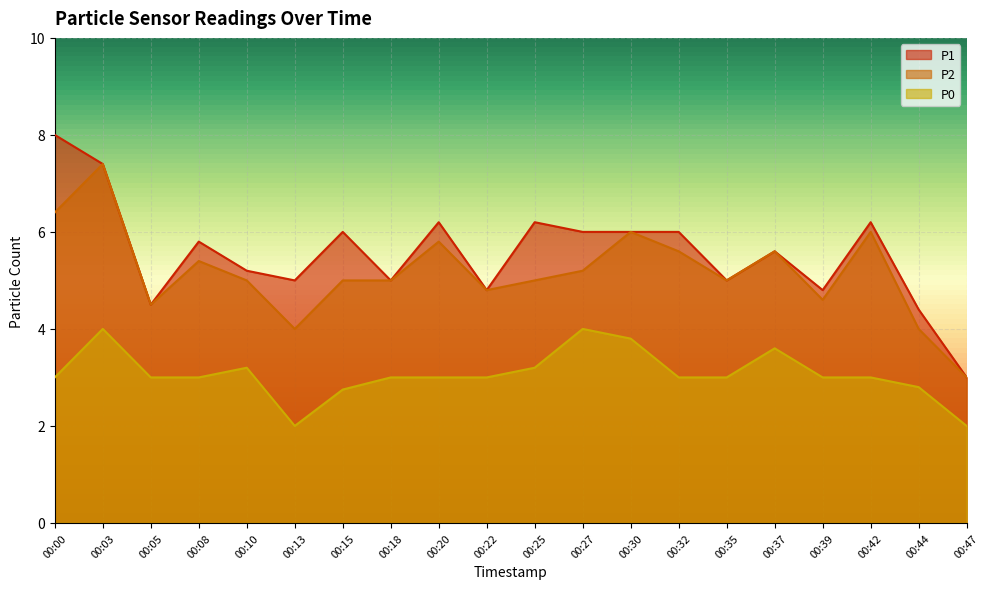

What is the minimum value shown in the chart?

2.0